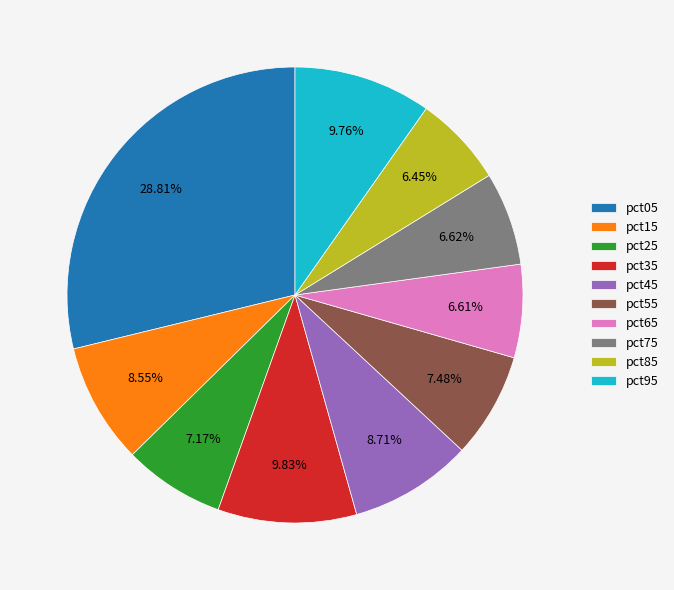

What percentage is NOT represented by pct25?

92.8%